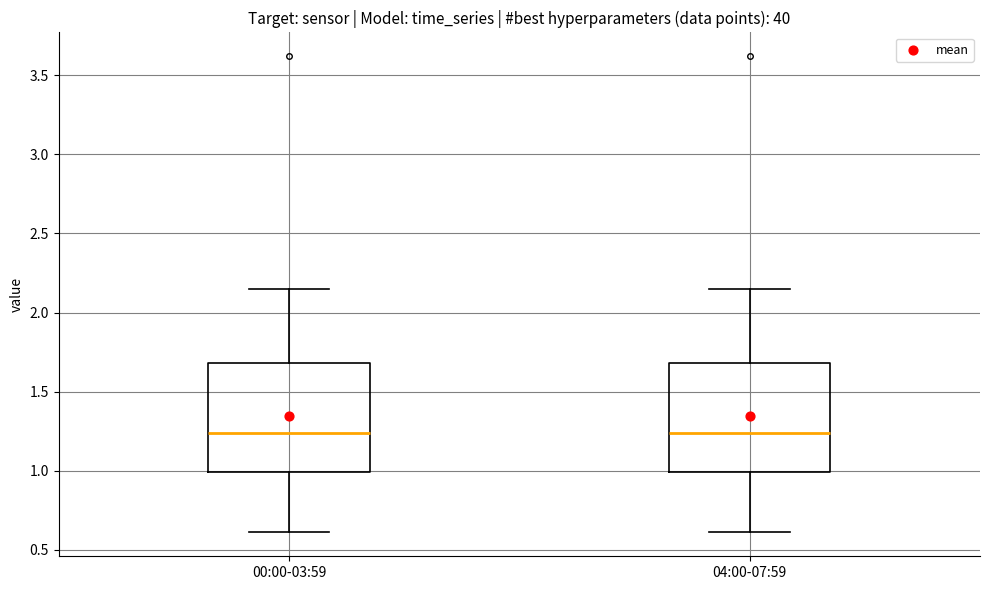

Reading left to right, transcribe this box plot: for each box, give where its median line is, the range the box spans, and where its two whiskers end, as read against the y-axis. The values are not printed on the chart, so give them approximately, as read against the axis.

00:00-03:59: median 1.25, box 1.00 to 1.70, whiskers 0.60 to 2.15
04:00-07:59: median 1.25, box 1.00 to 1.70, whiskers 0.60 to 2.15